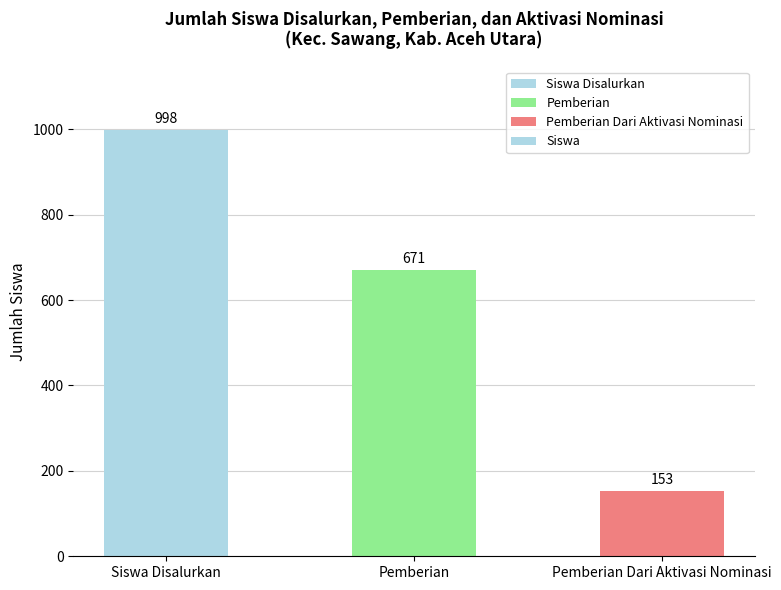

Between Pemberian and Siswa Disalurkan, which is larger?

Siswa Disalurkan